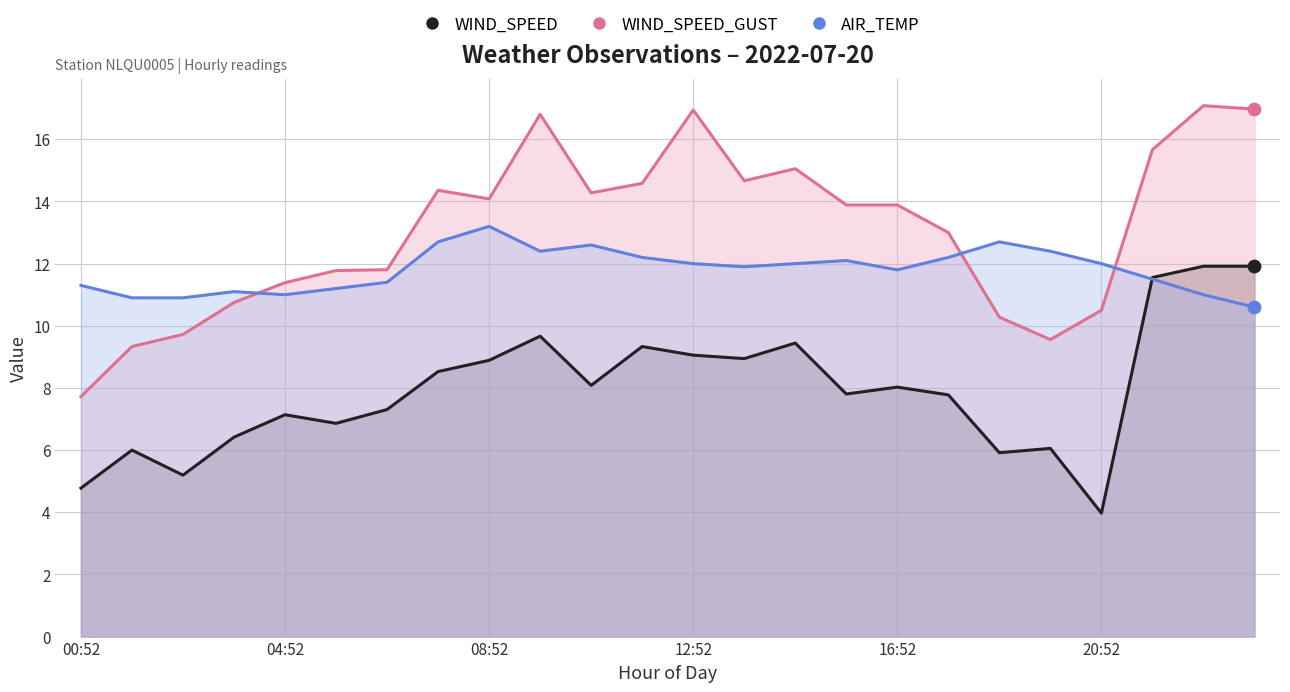

Which series has the widest spread of Y values?

WIND_SPEED_GUST